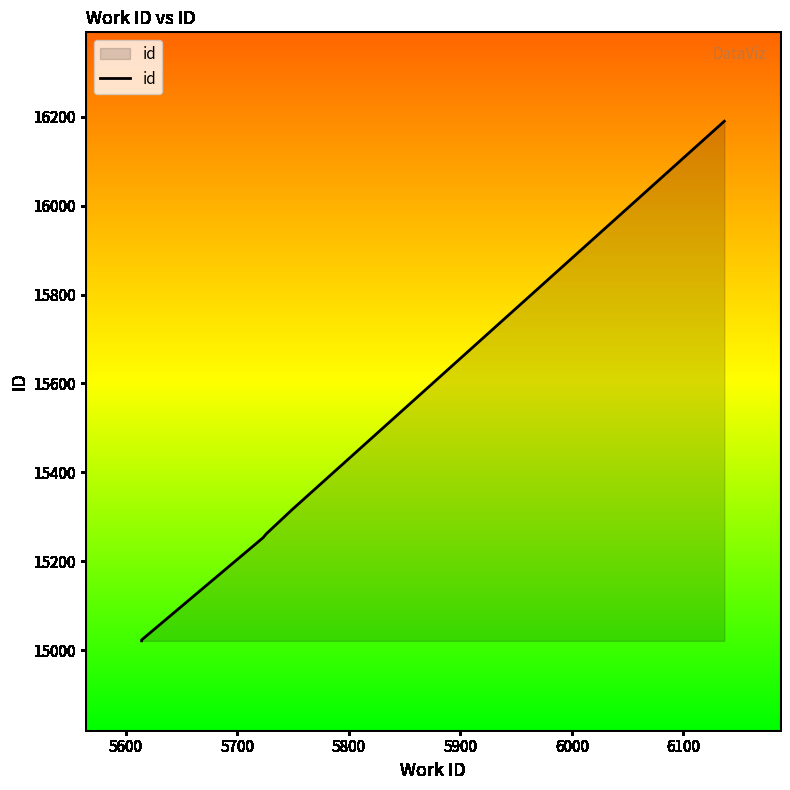

Approximately how many times larger is the value at 6000 compared to 5600?

1.1